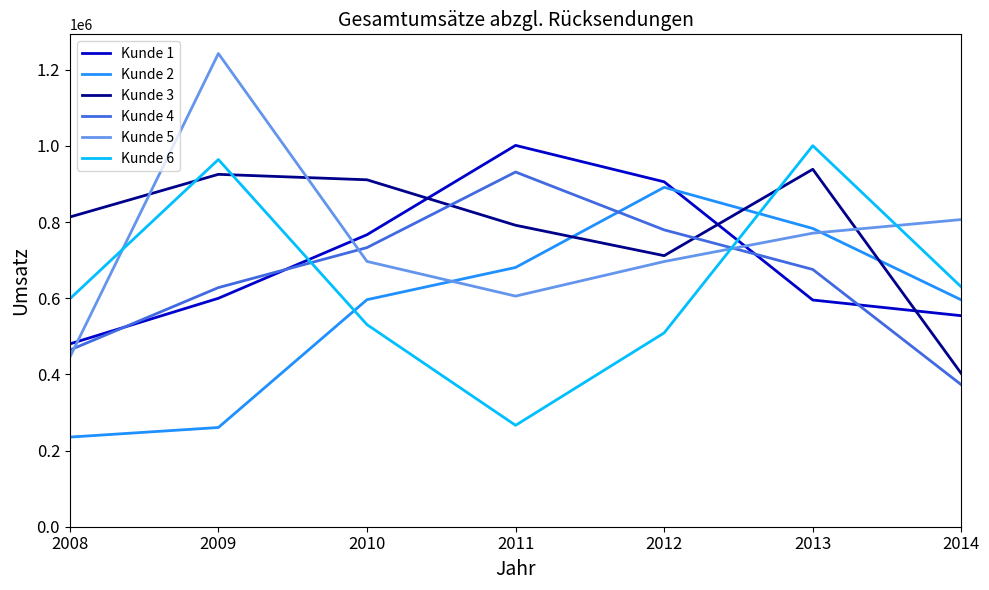

Is the value of Kunde 5 at 2008 greater than the value of Kunde 1 at 2011?

No